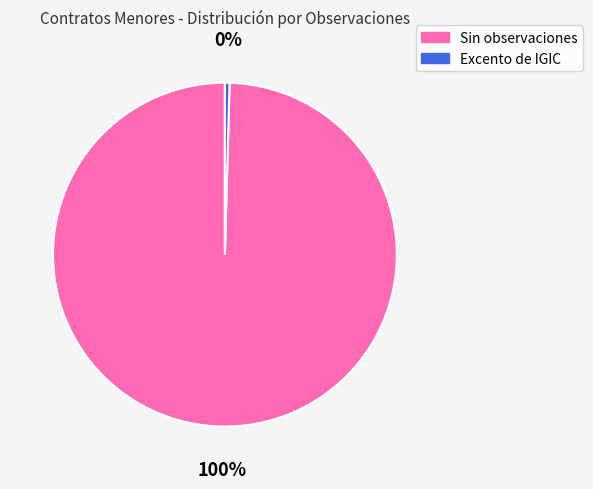

Is there any slice that represents more than half of the pie?

Yes